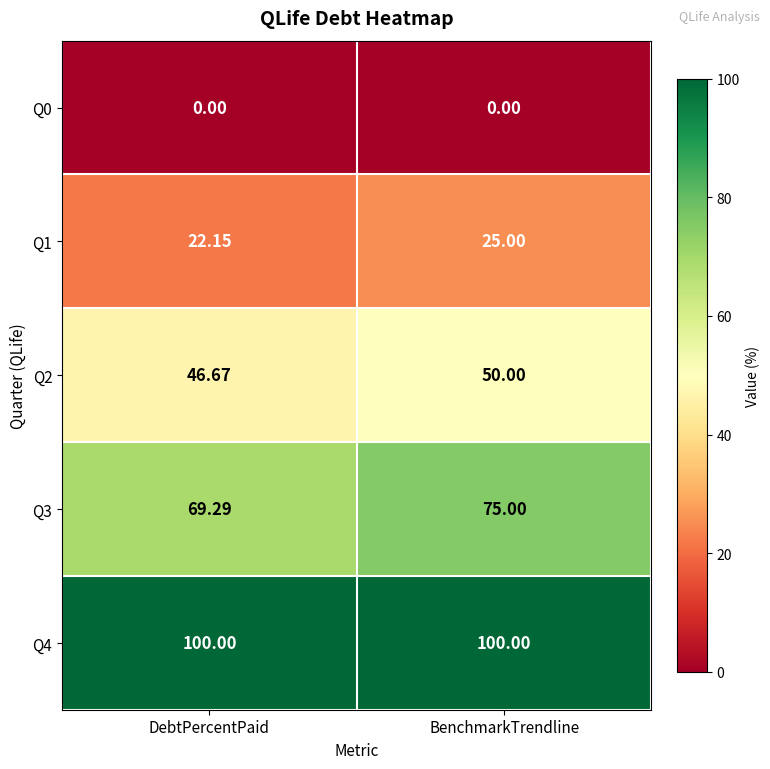

At which label does Q2 reach its peak?

BenchmarkTrendline